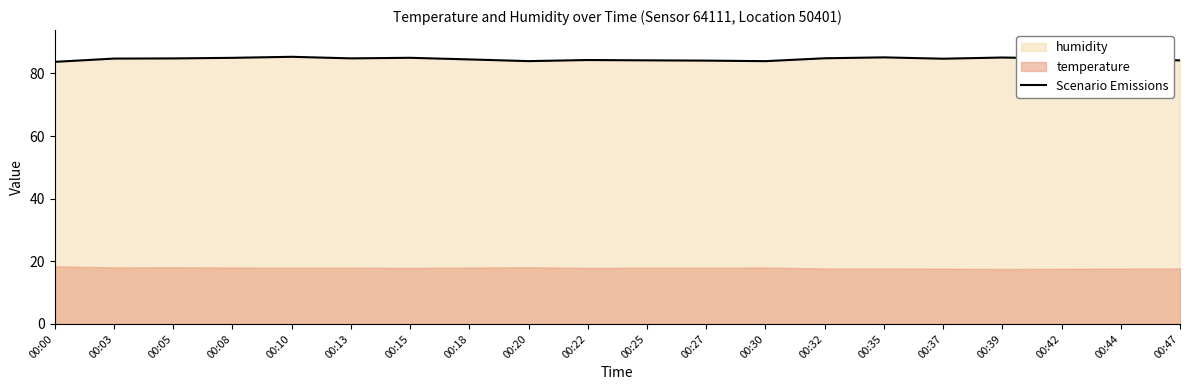

How many interior local peaks (higher than both neighbors) does the data have?

5